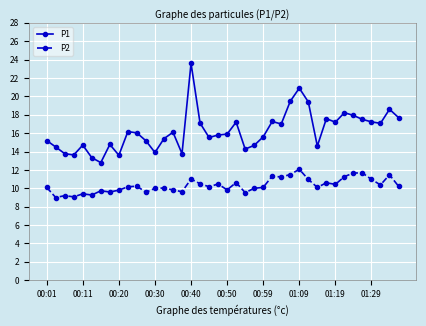

True or false: P2 and P1 cross at least once.

False